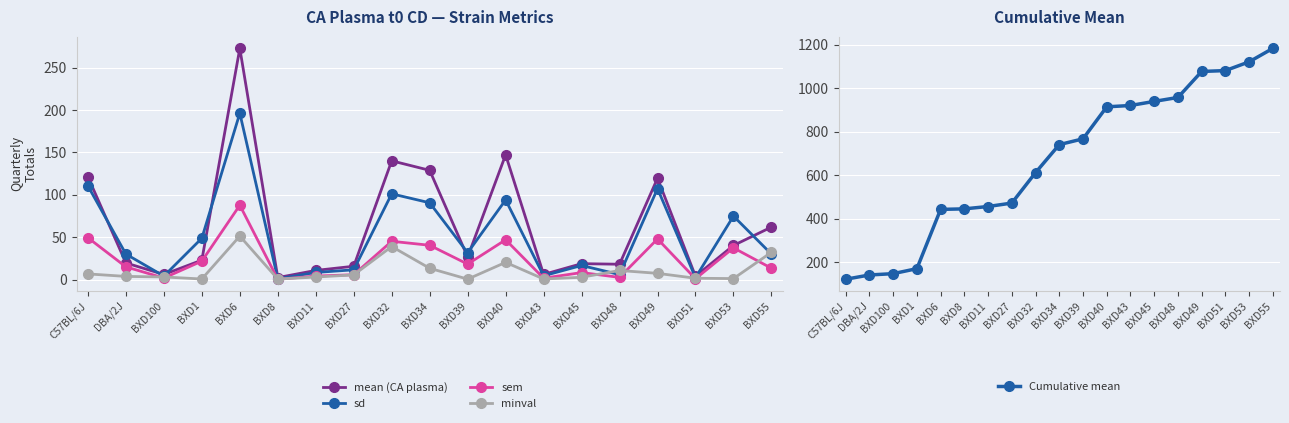

Which category has the lowest value across all series?

BXD8